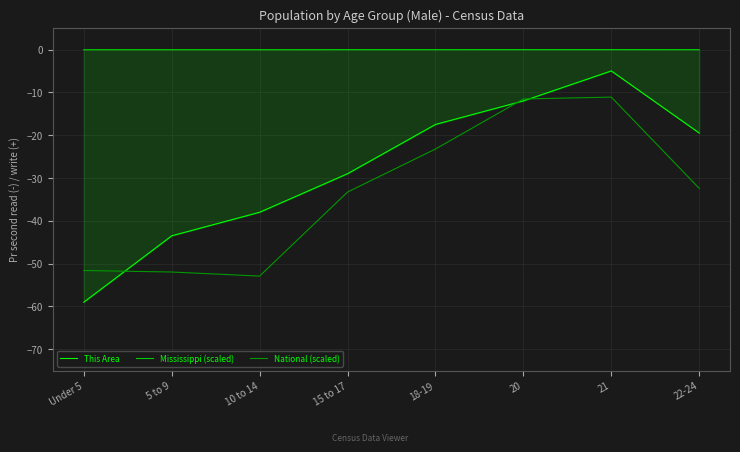

Which label corresponds to the smallest value in the chart?

Under 5